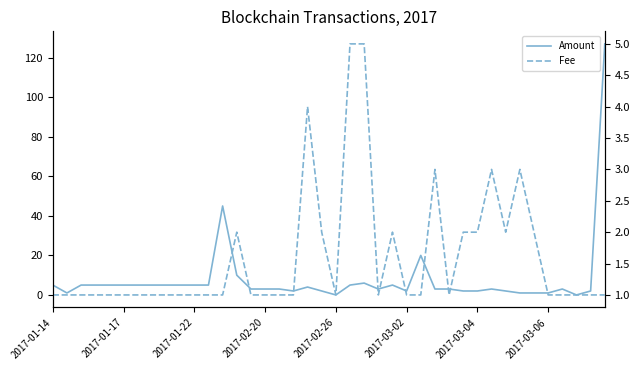

True or false: Fee and Amount intersect in this chart.

True